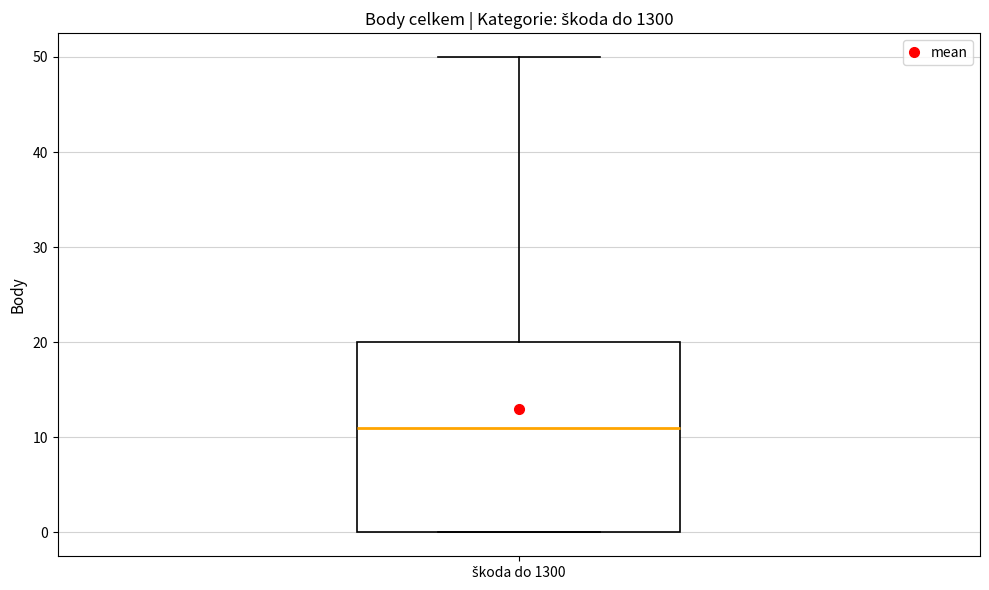

Where is the lower edge of the box for škoda do 1300 on the y-axis? The values are not printed on the chart, so give them approximately, as read against the axis.

0